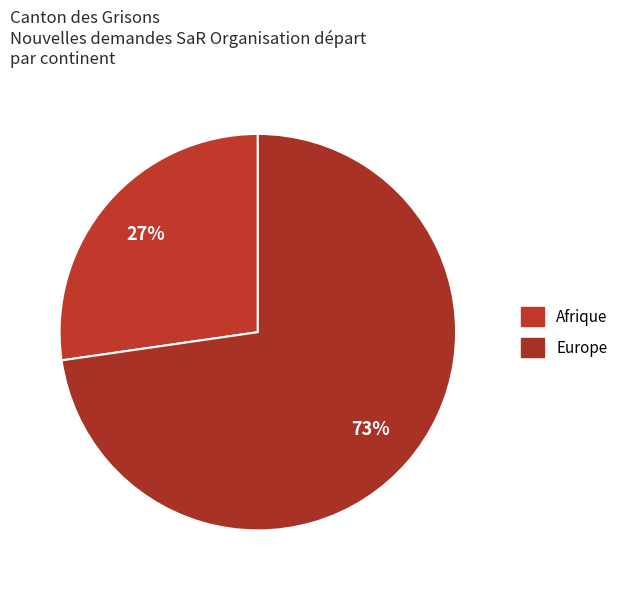

Which slice represents more than half of the pie?

Europe